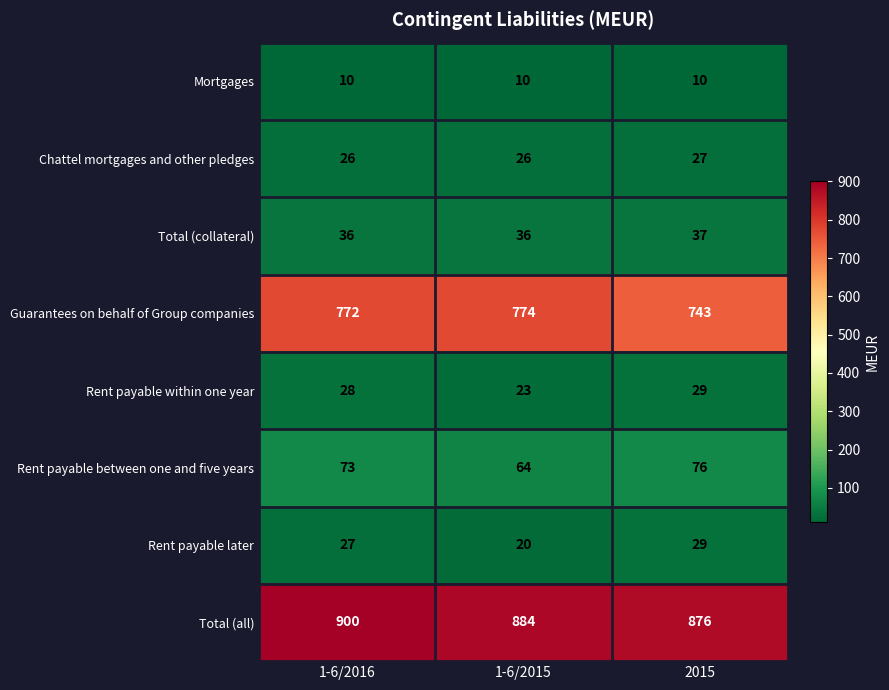

At which category is the sum across all series the highest?

1-6/2016